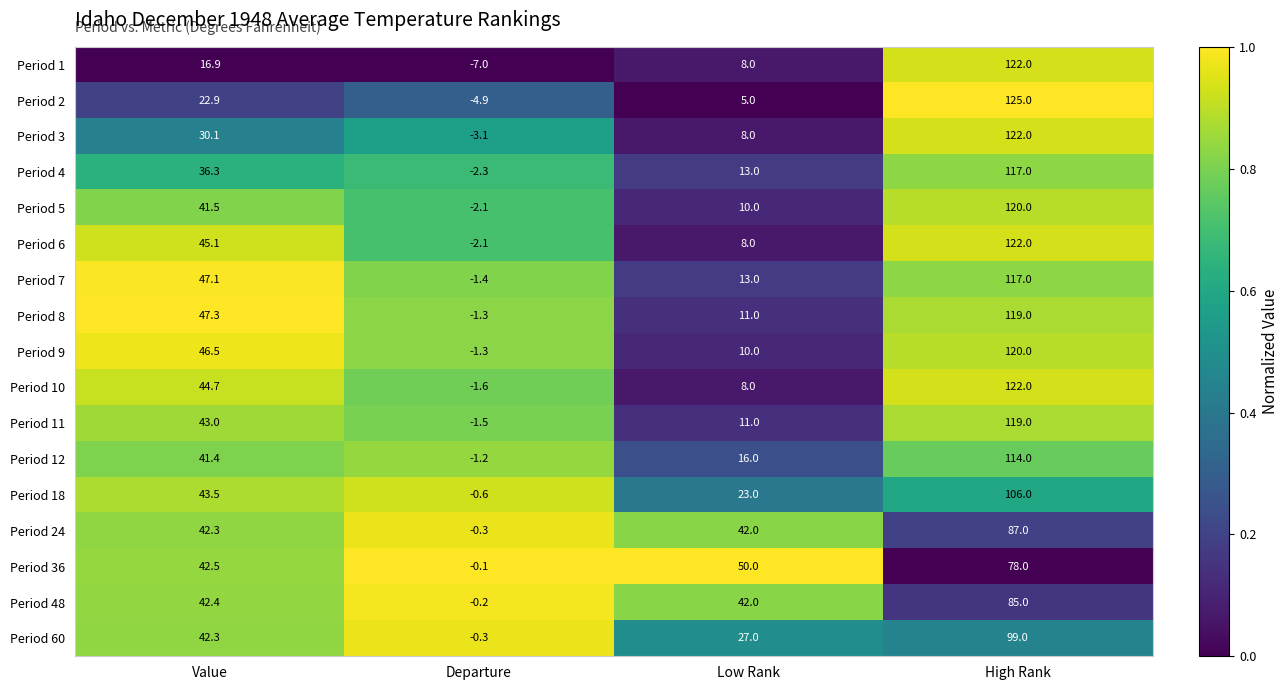

Which series has the largest total across all categories?

Period 8